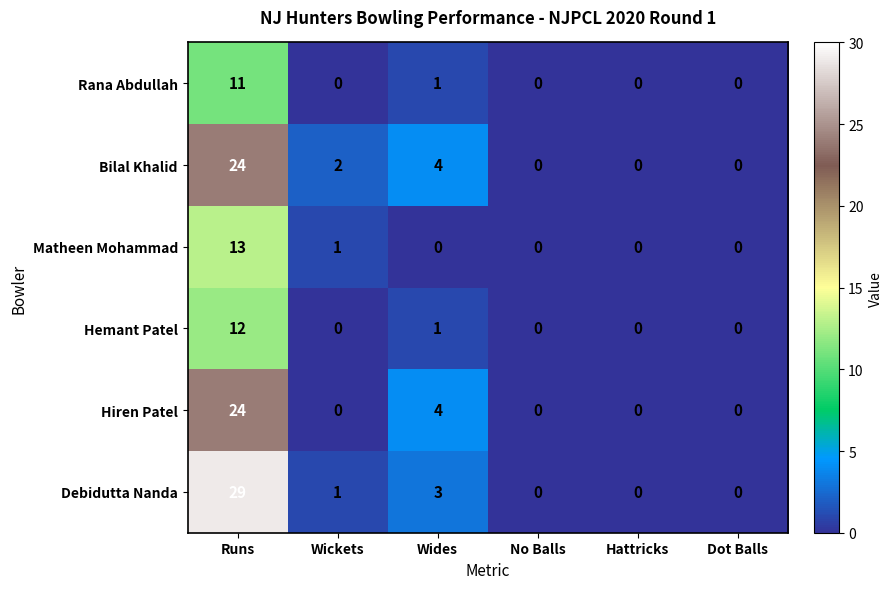

Is it true that Hiren Patel equals 14 at Wickets?

False